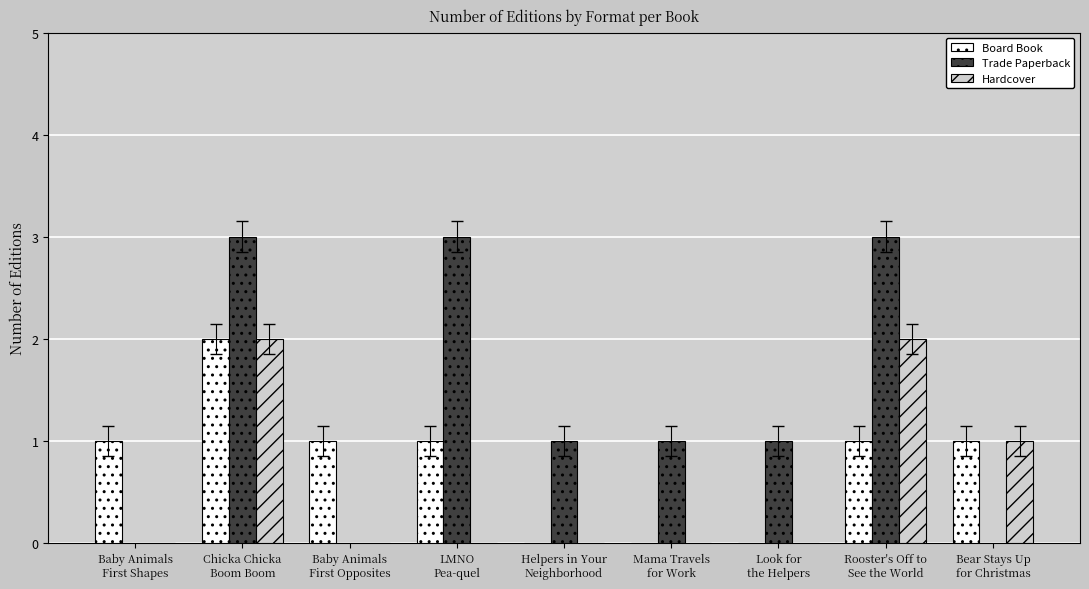

Which series changed the most between Baby Animals
First Shapes and Rooster's Off to
See the World?

Trade Paperback